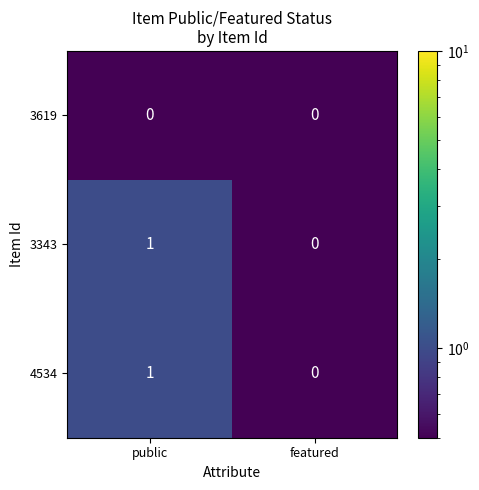

At which category does the chart reach its peak across all series?

public